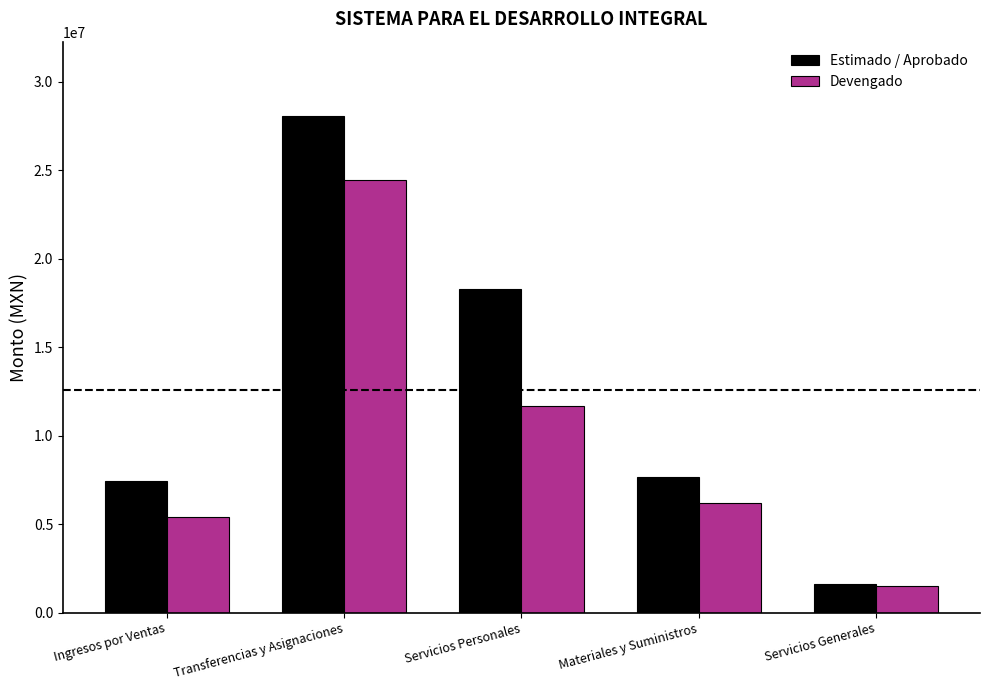

What is the difference between the maximum and minimum values in the Estimado / Aprobado series?

26458656.4